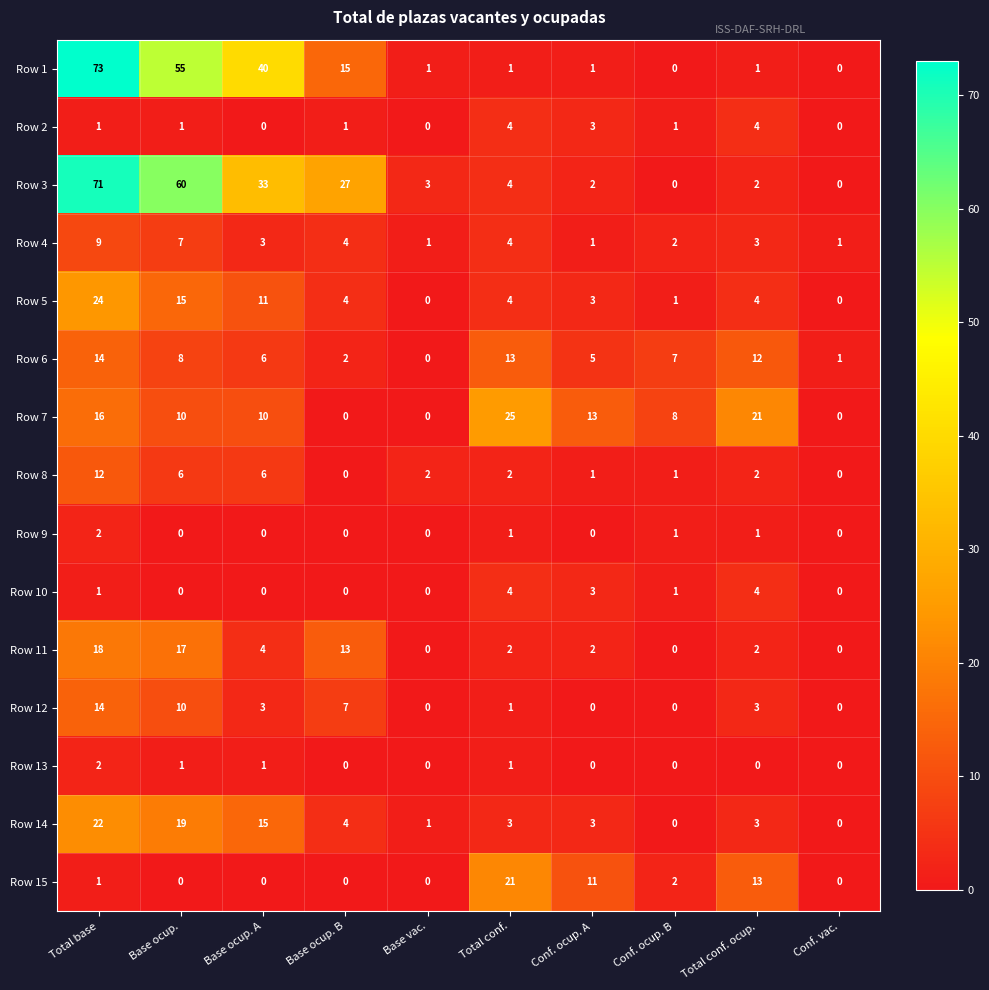

Which series has the largest total across all categories?

Row 3